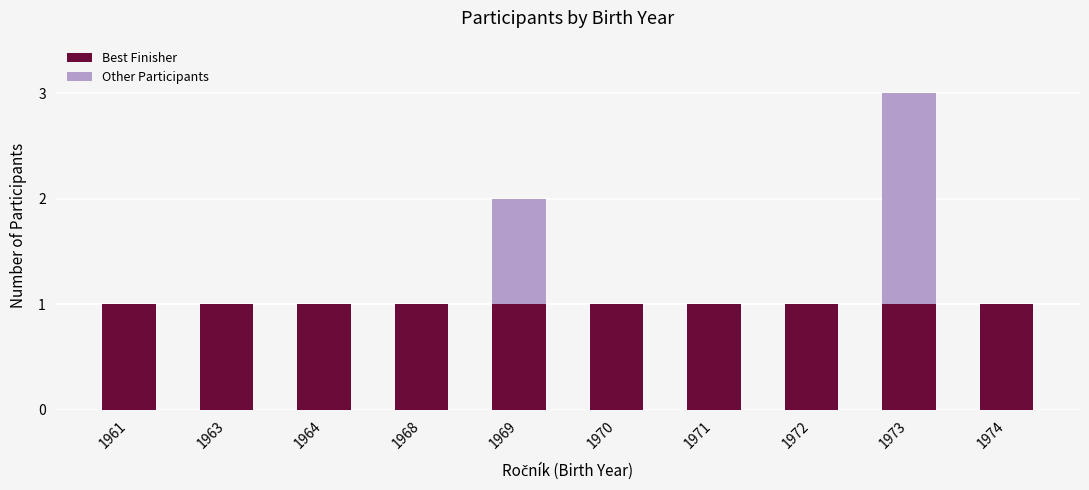

True or false: Best Finisher has a value of 0 at 1970.

False